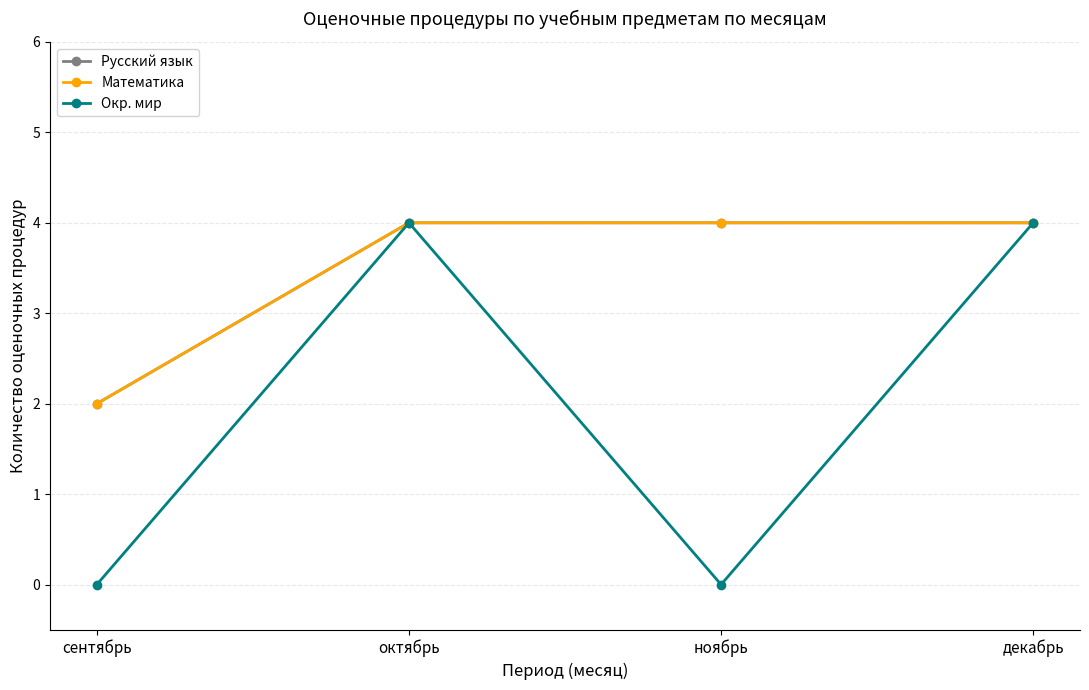

True or false: Окр. мир and Математика intersect in this chart.

False